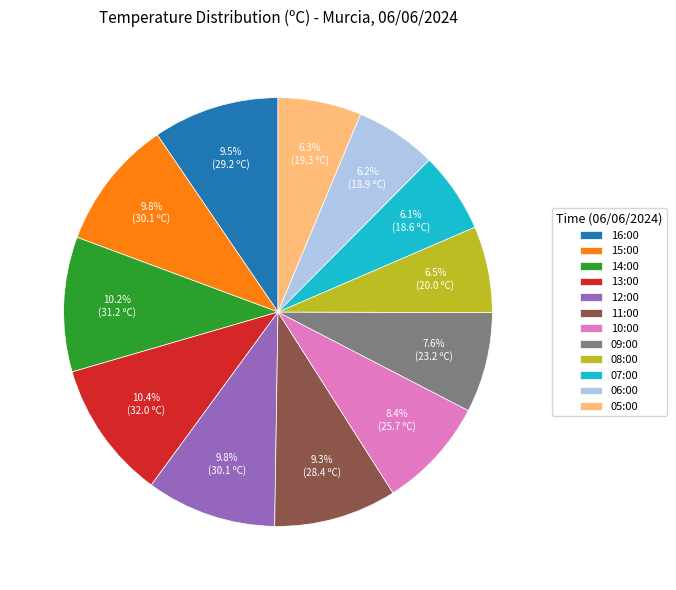

Approximately how many times larger is the value at 11:00 compared to 10:00?

1.1